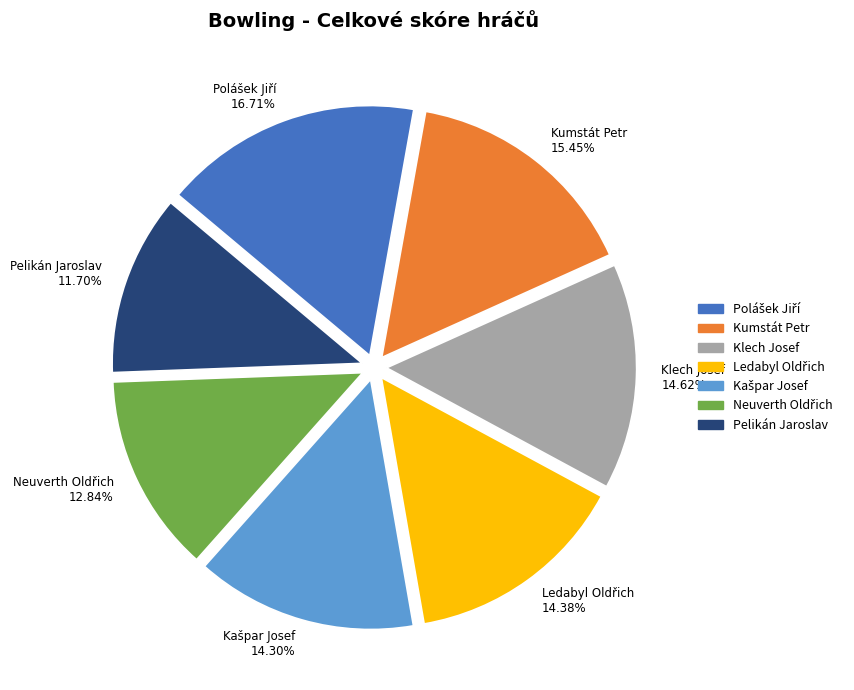

Which slice is the smallest?

Pelikán Jaroslav